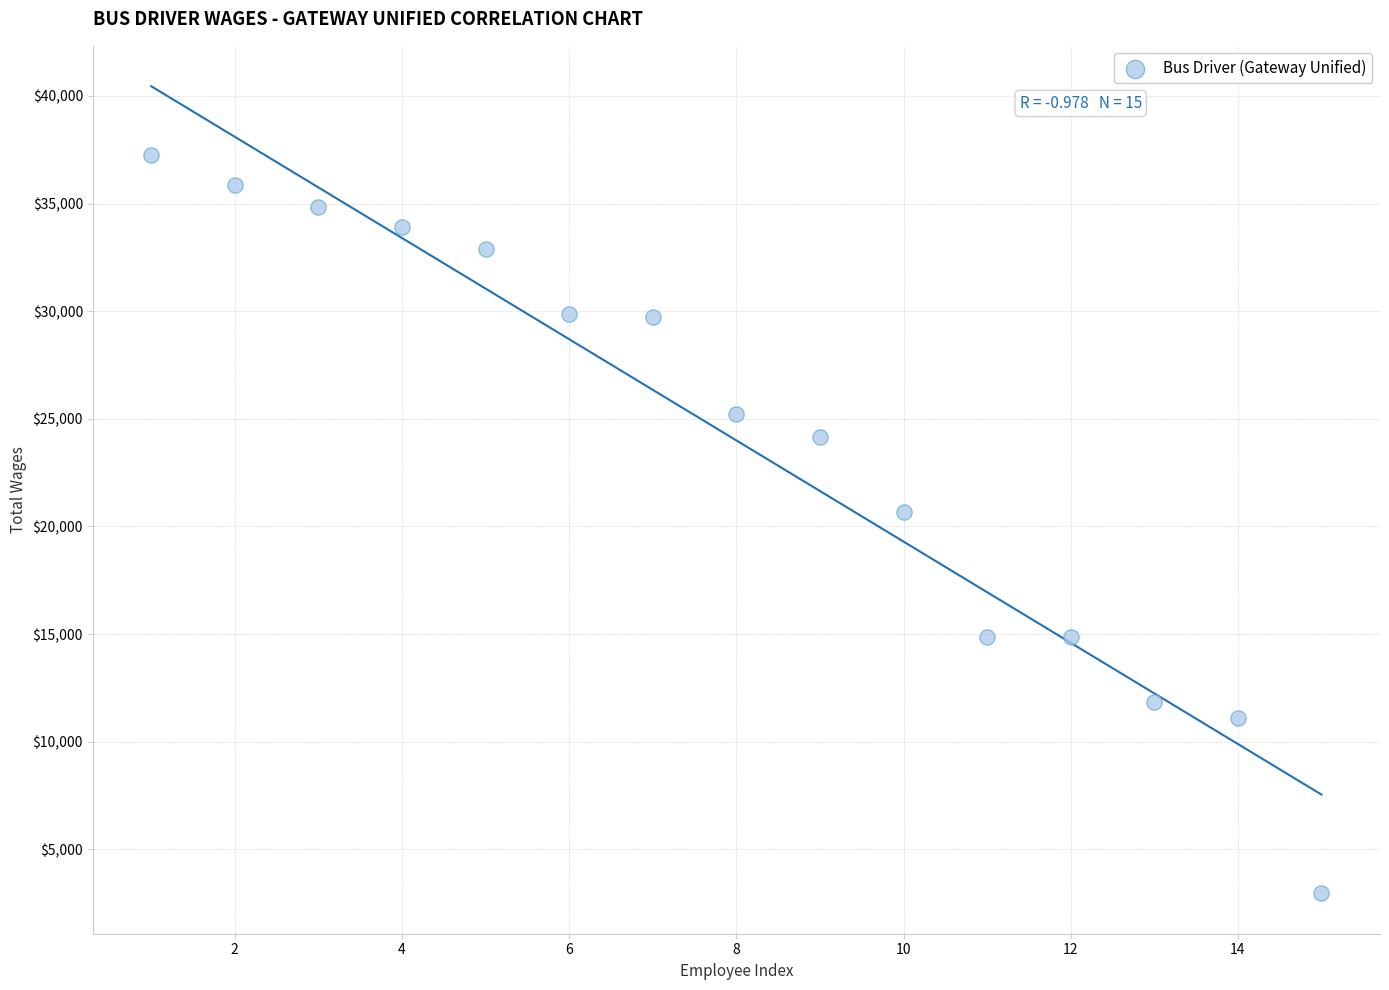

What is the range of Y values (max minus min)?

34310